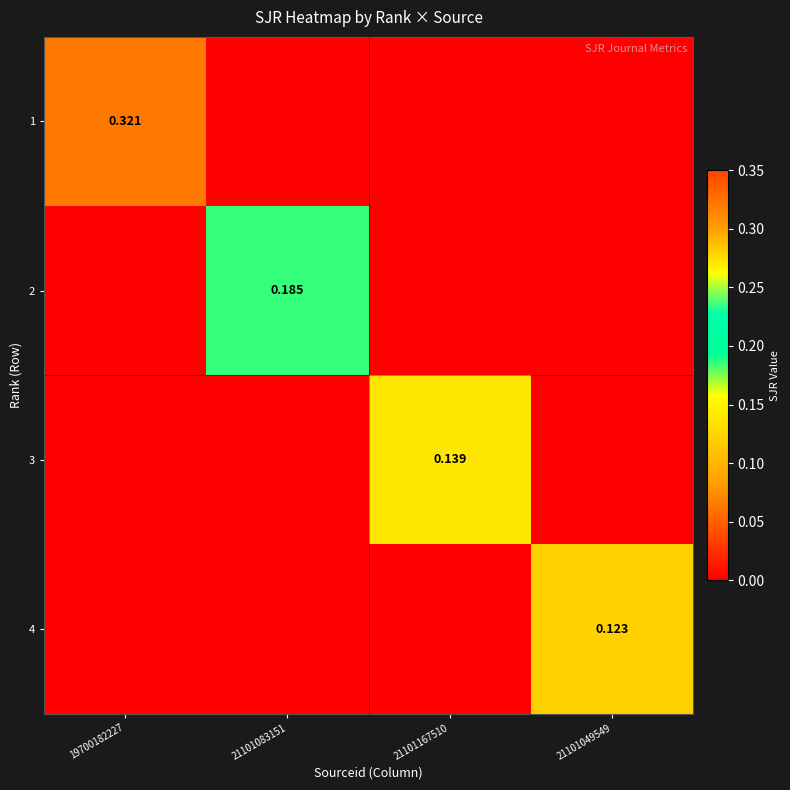

How many categories are shown in the chart?

4